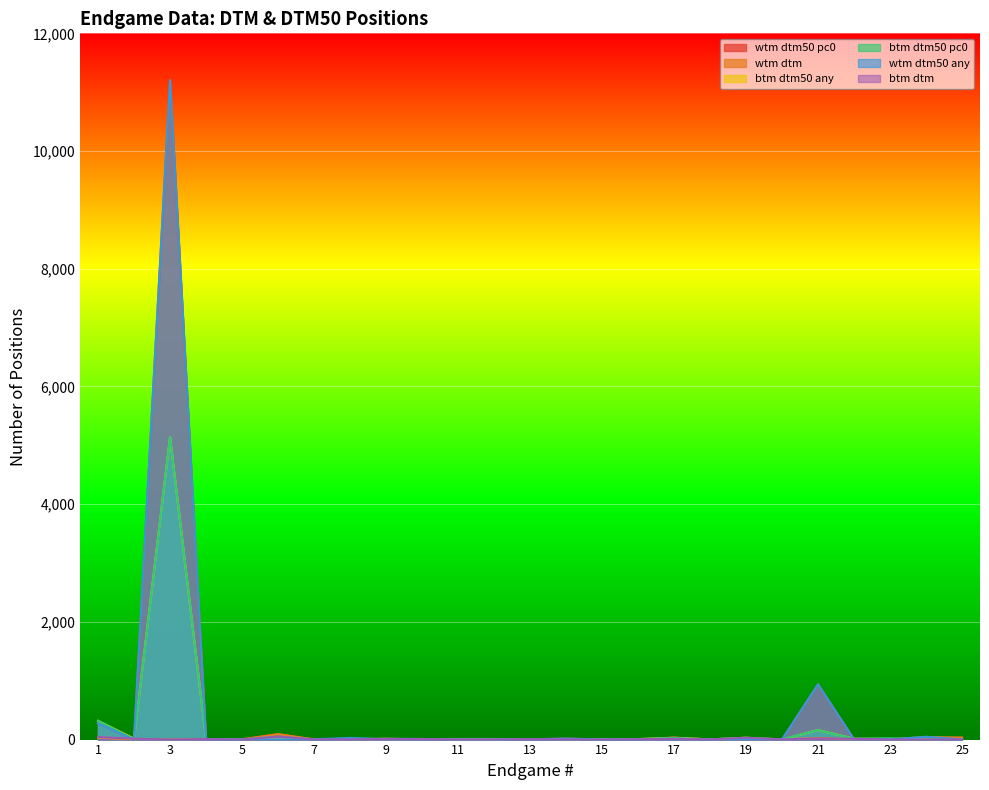

Which category has the highest value in the btm_dtm50_any series?

3